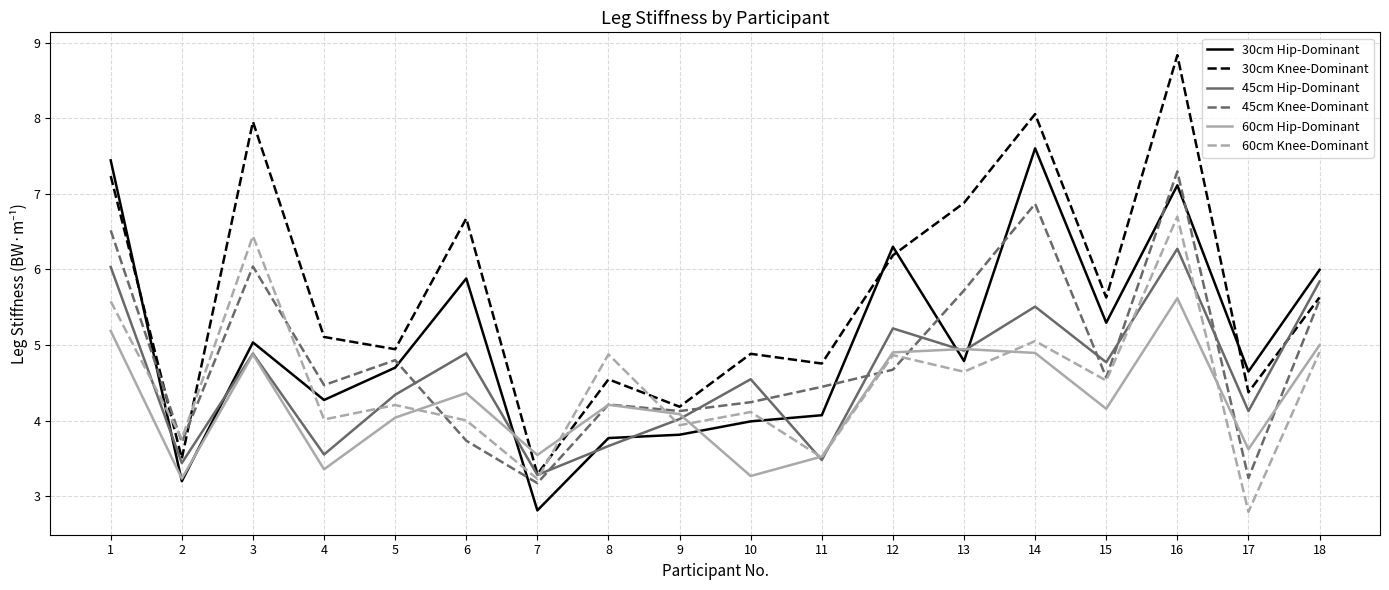

Rank the series by their maximum value, from lowest to highest.

60cm Hip-Dominant, 45cm Hip-Dominant, 60cm Knee-Dominant, 45cm Knee-Dominant, 30cm Hip-Dominant, 30cm Knee-Dominant